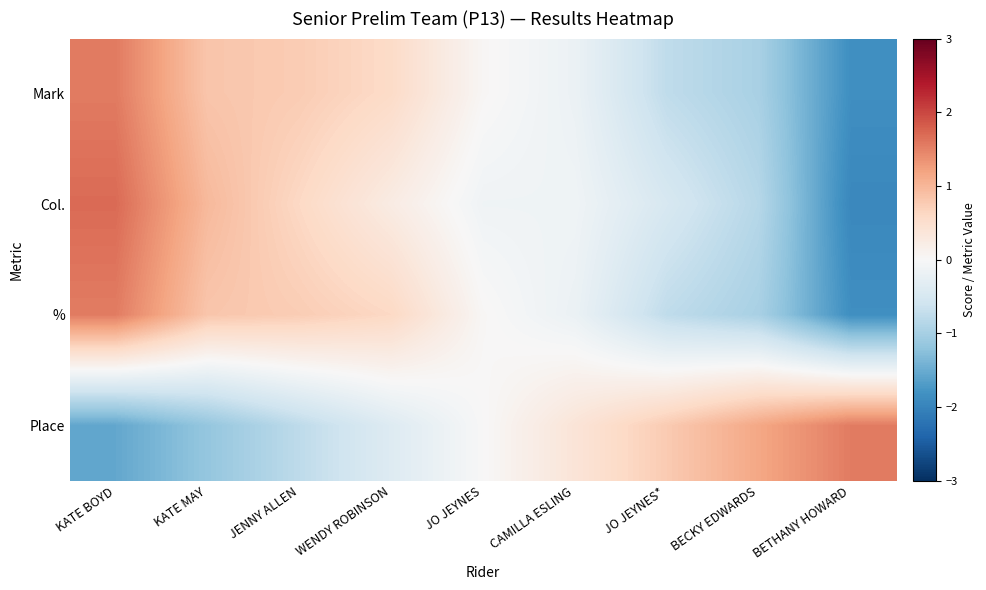

Reading right to left, transcribe all the data shown in this chart.

Mark: BETHANY HOWARD=-1.8	BECKY EDWARDS=-1.0	JO JEYNES*=-0.8	CAMILLA ESLING=-0.2	JO JEYNES=0.0	WENDY ROBINSON=0.6	JENNY ALLEN=0.8	KATE MAY=0.8	KATE BOYD=1.6
Col.: BETHANY HOWARD=-1.9	BECKY EDWARDS=-0.8	JO JEYNES*=-0.5	CAMILLA ESLING=-0.1	JO JEYNES=-0.1	WENDY ROBINSON=0.2	JENNY ALLEN=0.6	KATE MAY=1.0	KATE BOYD=1.7
%: BETHANY HOWARD=-1.8	BECKY EDWARDS=-1.0	JO JEYNES*=-0.8	CAMILLA ESLING=-0.2	JO JEYNES=0.0	WENDY ROBINSON=0.6	JENNY ALLEN=0.8	KATE MAY=0.8	KATE BOYD=1.5
Place: BETHANY HOWARD=1.5	BECKY EDWARDS=1.2	JO JEYNES*=0.8	CAMILLA ESLING=0.4	JO JEYNES=0.0	WENDY ROBINSON=-0.4	JENNY ALLEN=-0.8	KATE MAY=-1.2	KATE BOYD=-1.5